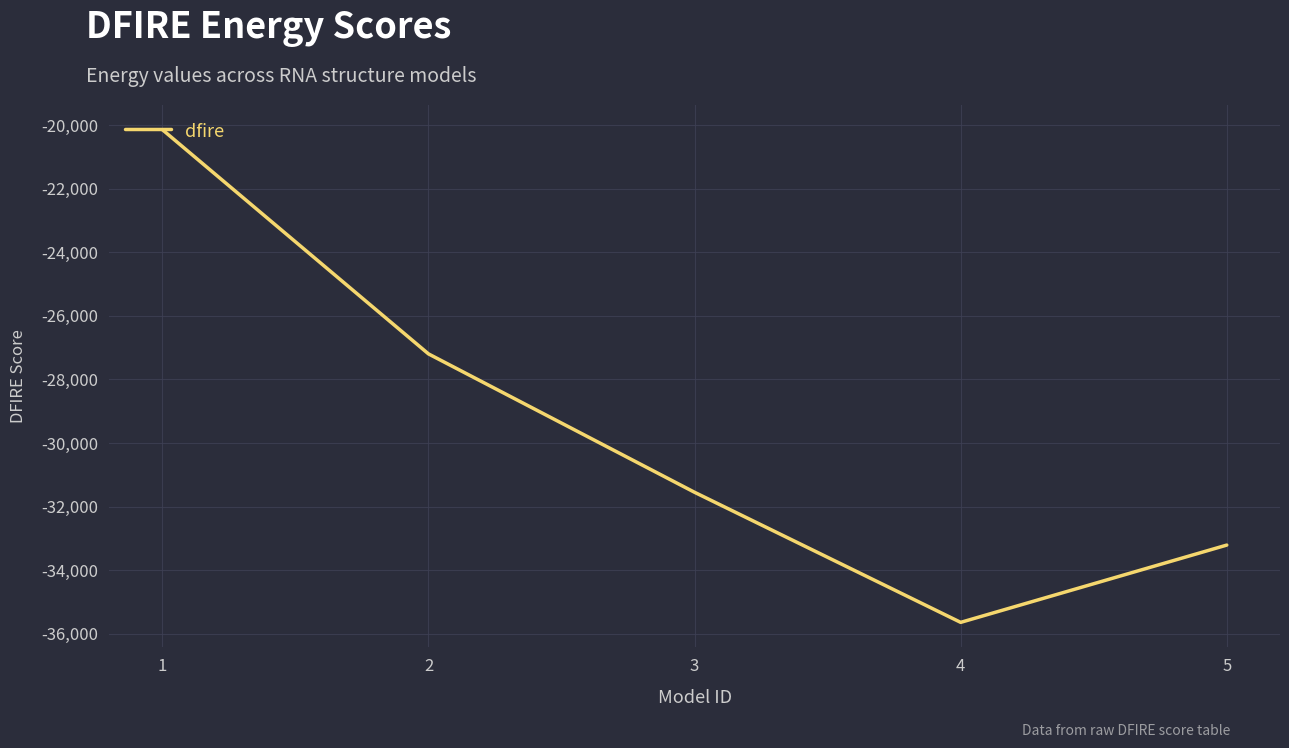

Rank the categories by value from lowest to highest.

4, 5, 3, 2, 1